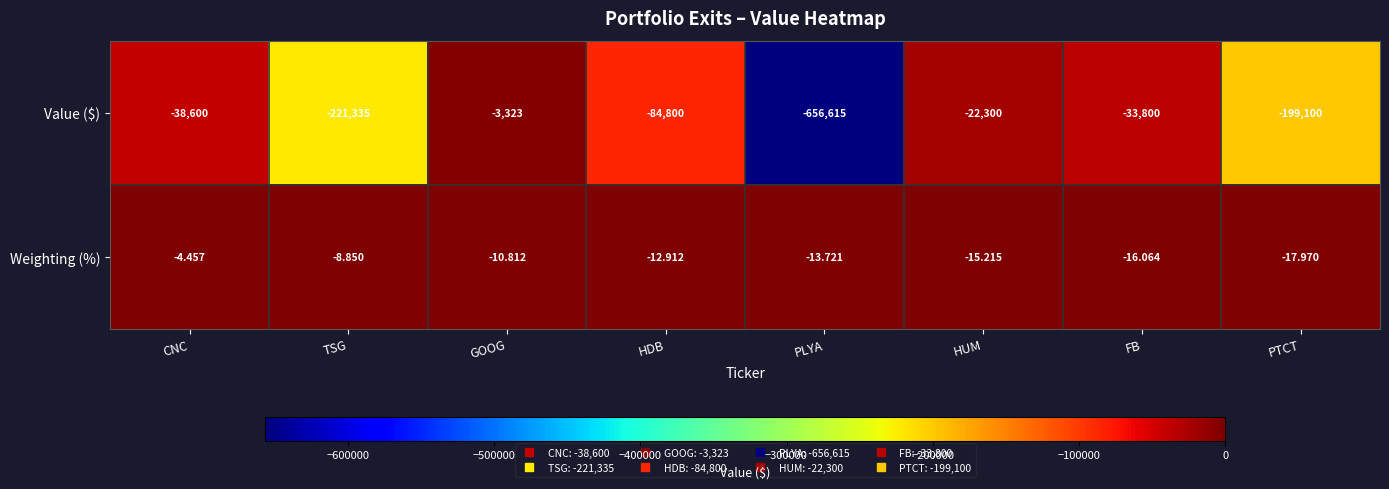

Where does the Weighting (%) series first go above -12?

CNC